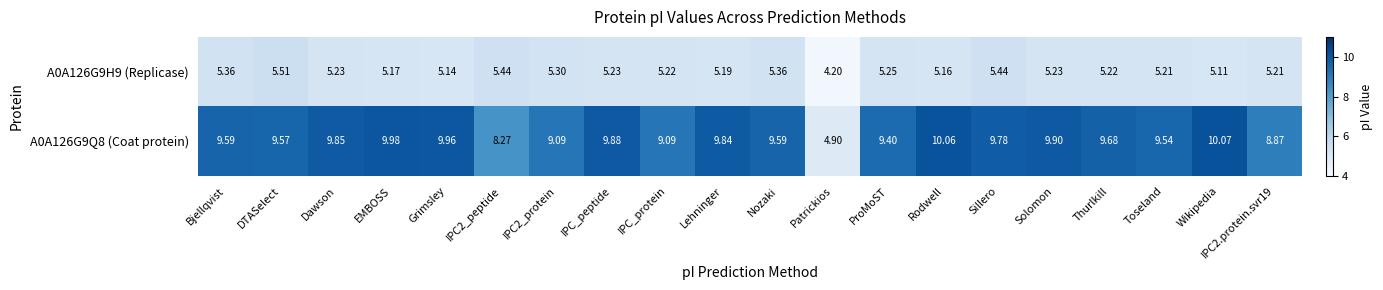

Which category has the highest value in the A0A126G9Q8 (Coat protein) series?

Wikipedia